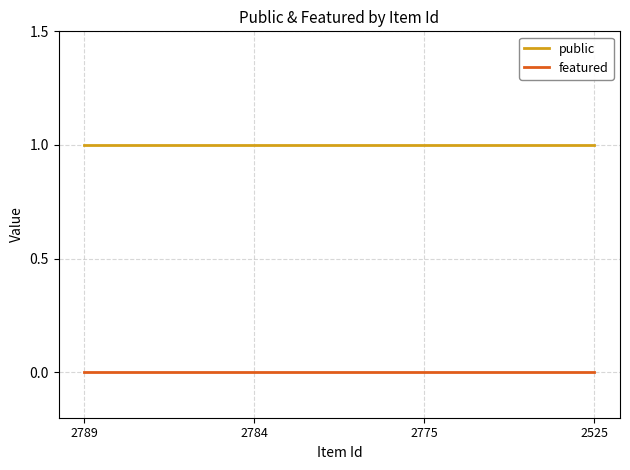

What is the spread (max minus min) of values at 2775?

1